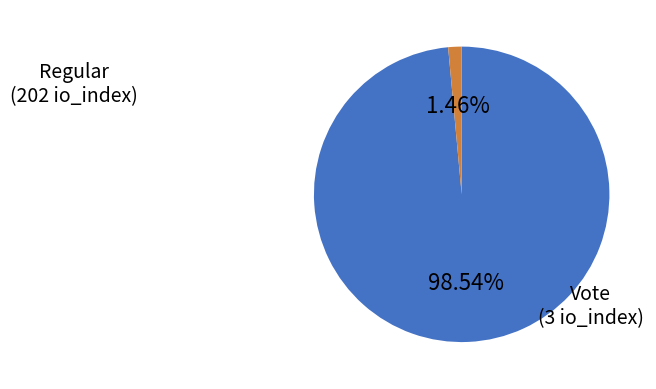

Is there any slice that represents more than half of the pie?

Yes